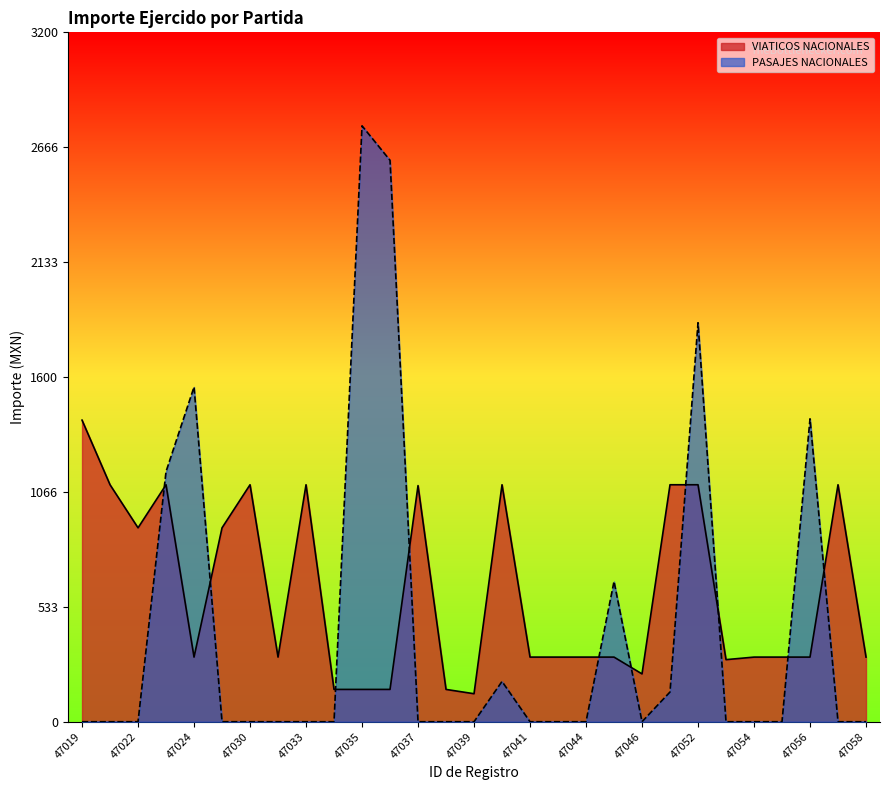

What value does the VIATICOS NACIONALES series have at 47033?

1100.0